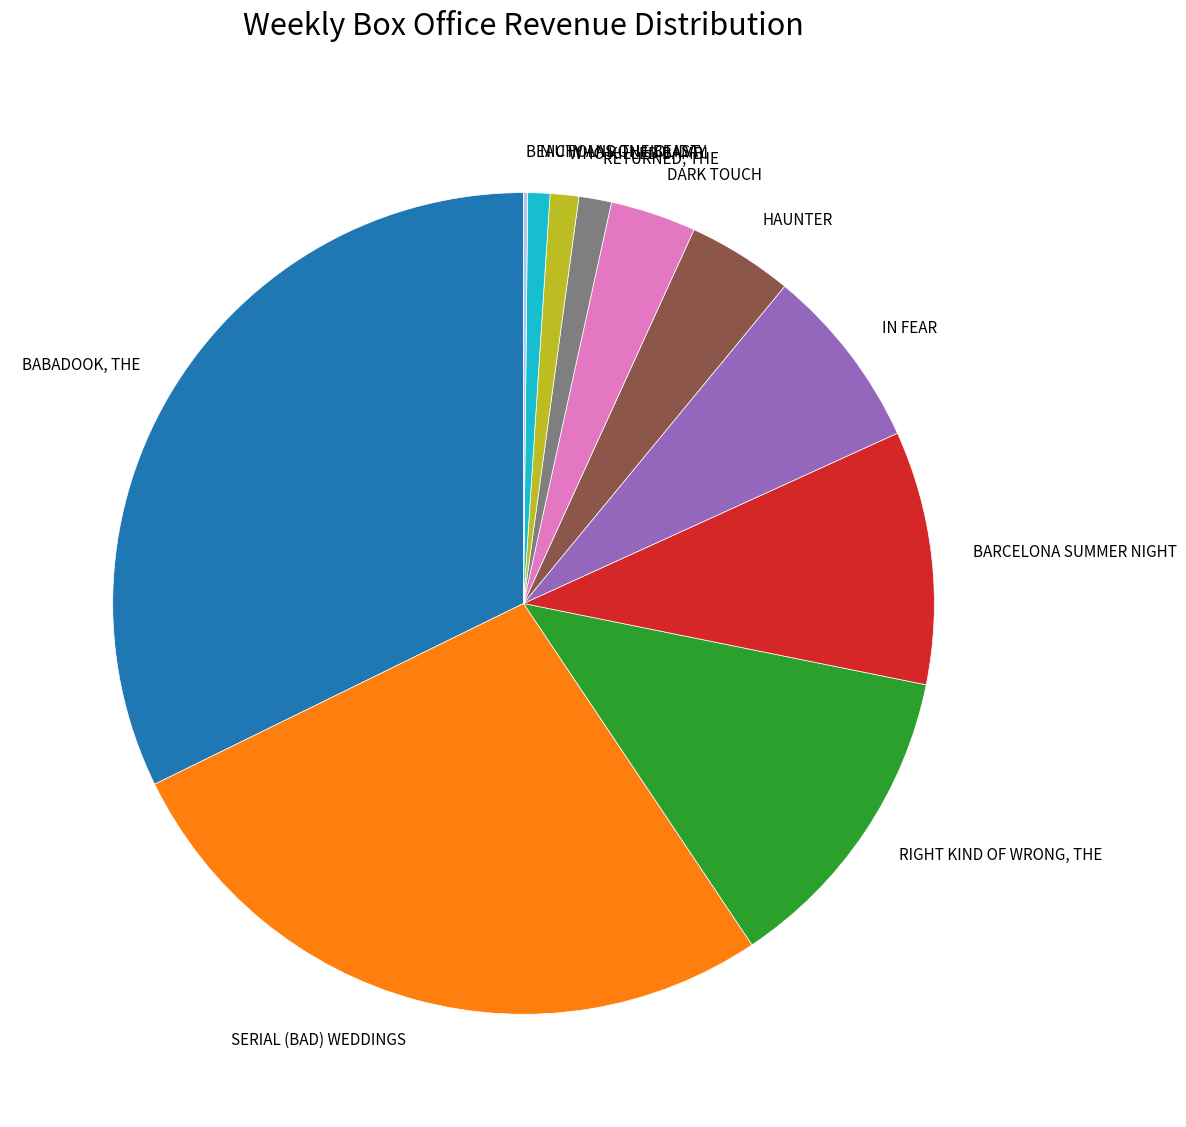

Is the sum of BARCELONA SUMMER NIGHT and SERIAL (BAD) WEDDINGS greater than half?

No